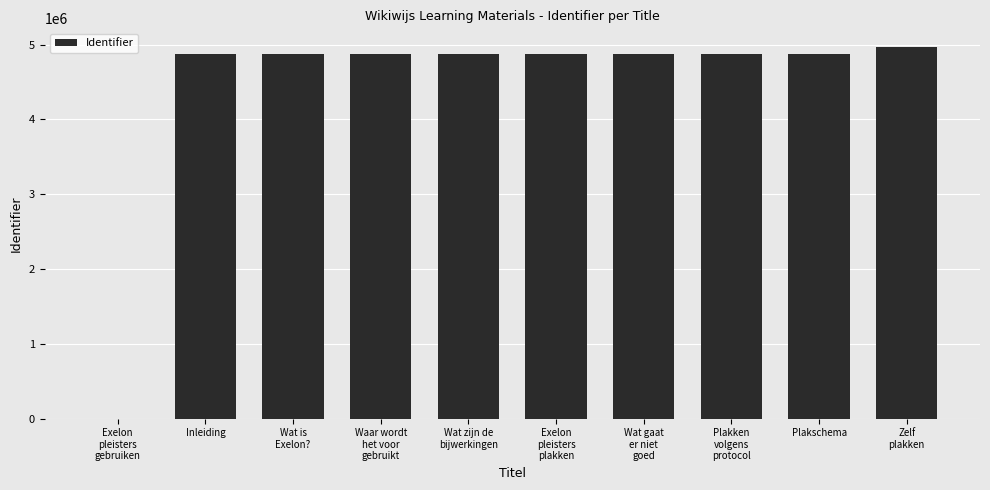

Reading right to left, extract all data points from this chart.

4968502	4880149	4880143	4880142	4880141	4880146	4880006	4879973	4879984	0